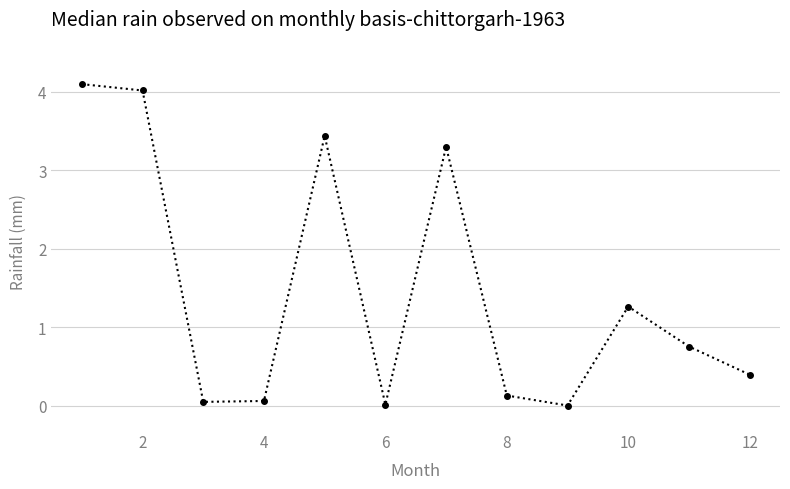

What is the value of the 7th point from the left?

3.3